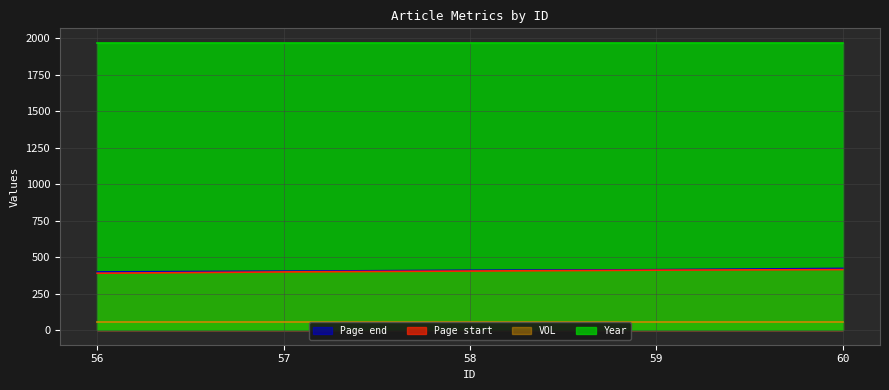

True or false: Page end has more than 1 interior local peaks.

False